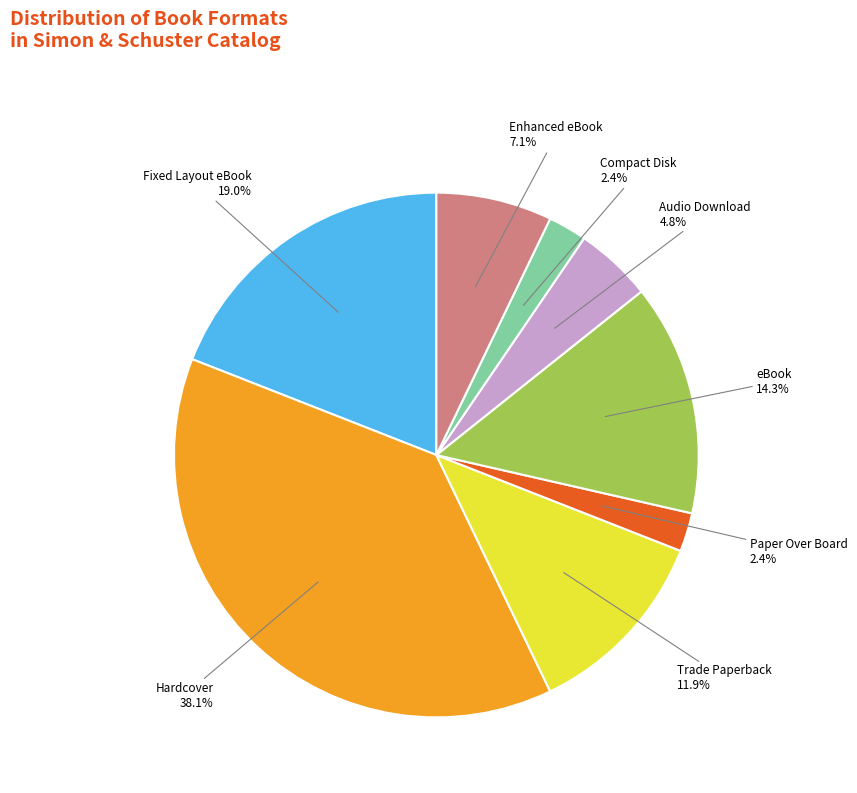

How many segments does this pie chart have?

8